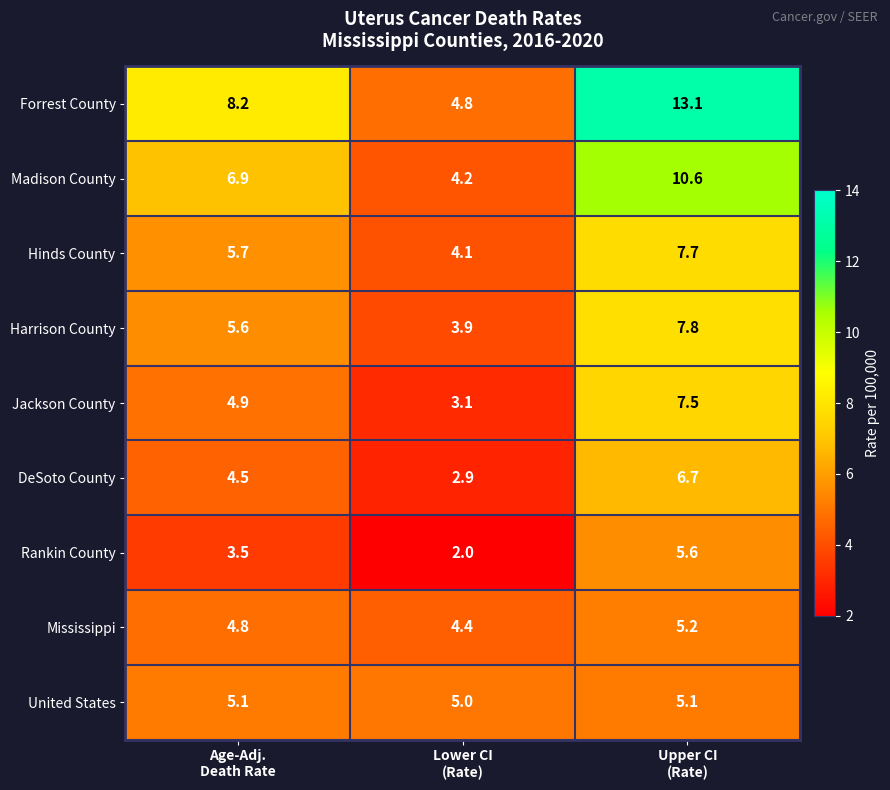

What is the minimum value for Forrest County?

4.8